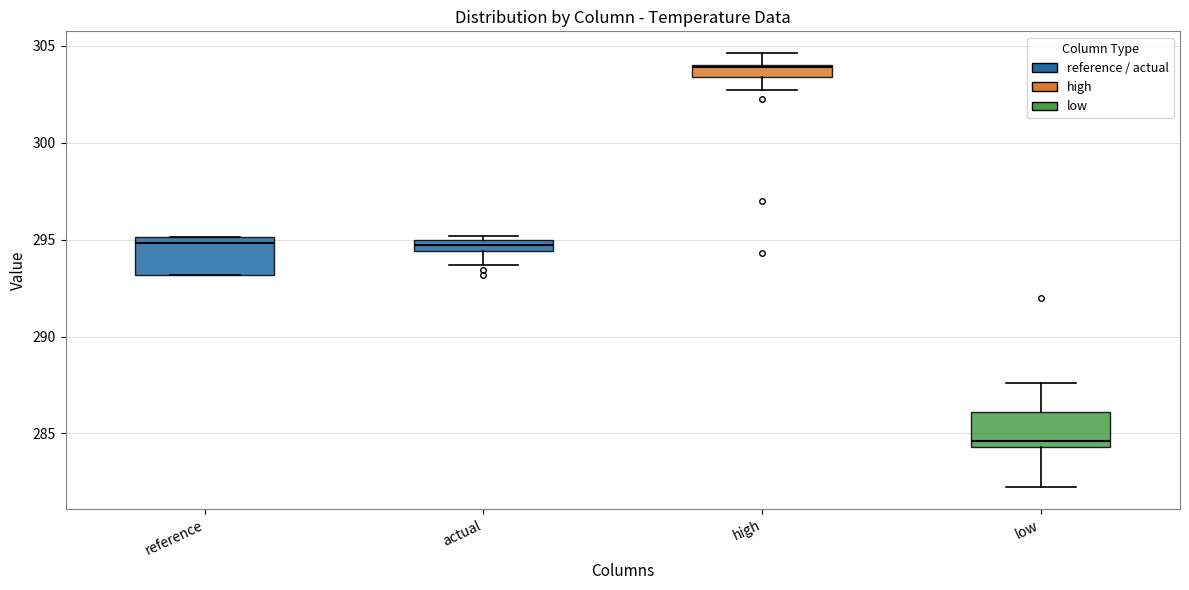

Which box has the highest median line?

high